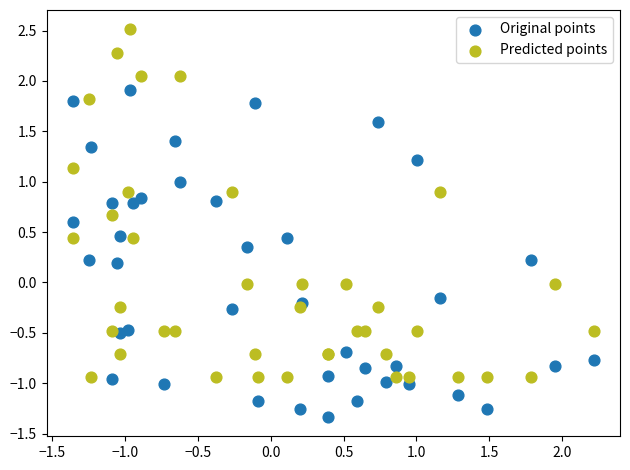

Which series reaches the minimum Y coordinate?

Original points